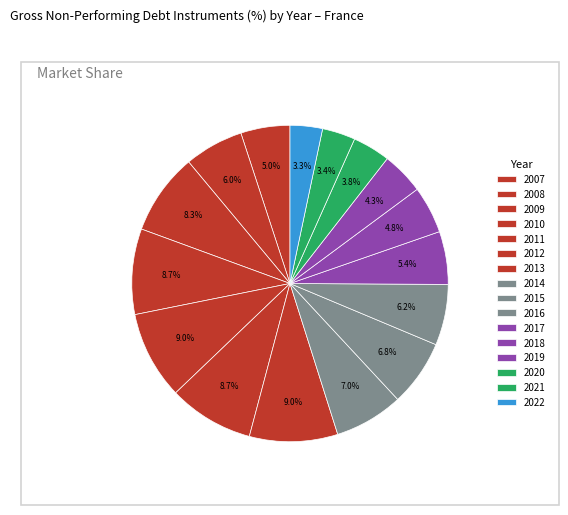

How many segments does this pie chart have?

16